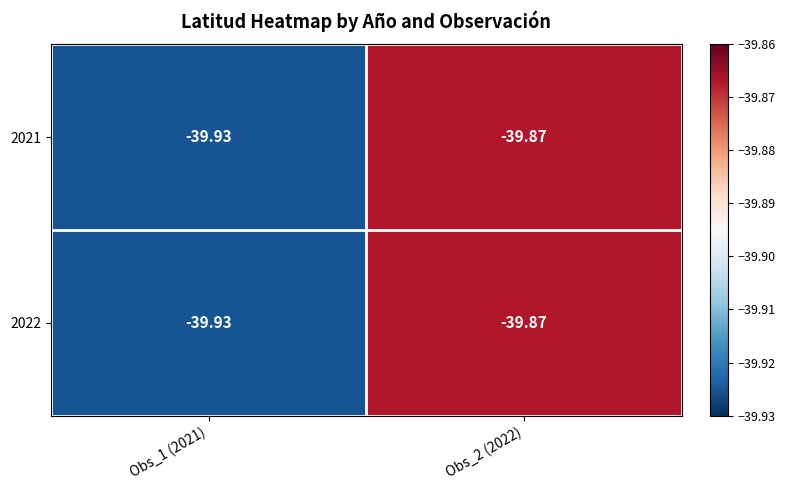

List the series in order of their peak value, lowest first.

2021, 2022